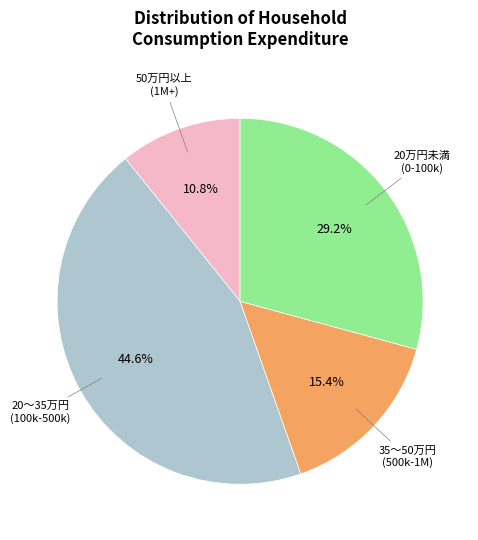

To the nearest percent, what is the difference between the largest and smallest slice percentages?

34%